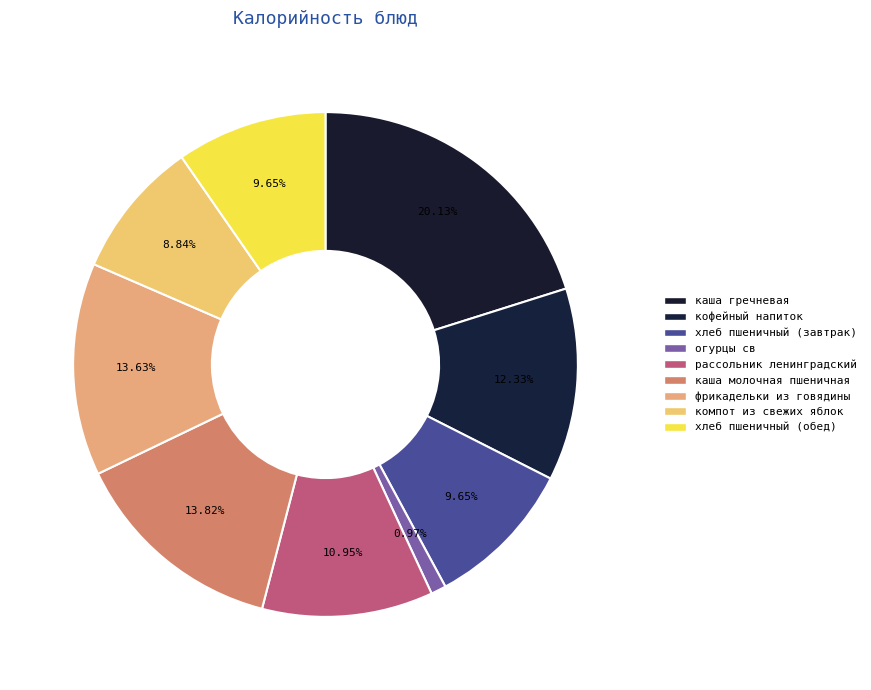

How many slices are in this pie chart?

9